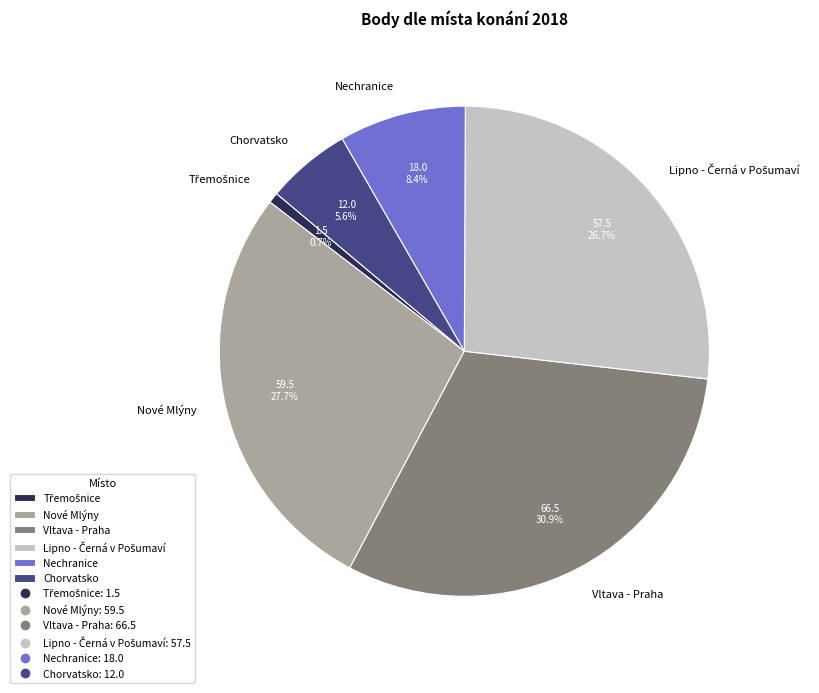

What is the largest slice in the pie chart?

Vltava - Praha